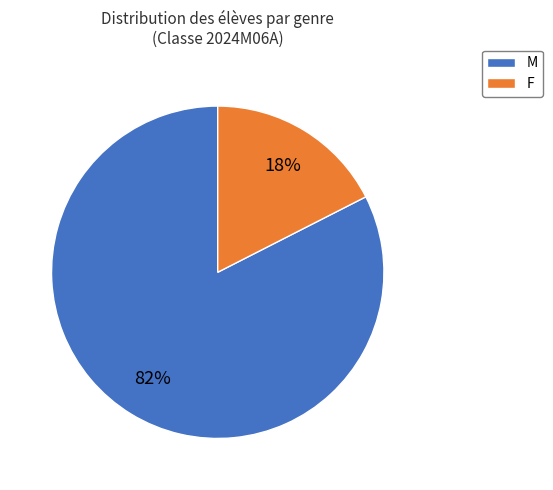

To the nearest percent, what is the combined percentage of M and F?

100%